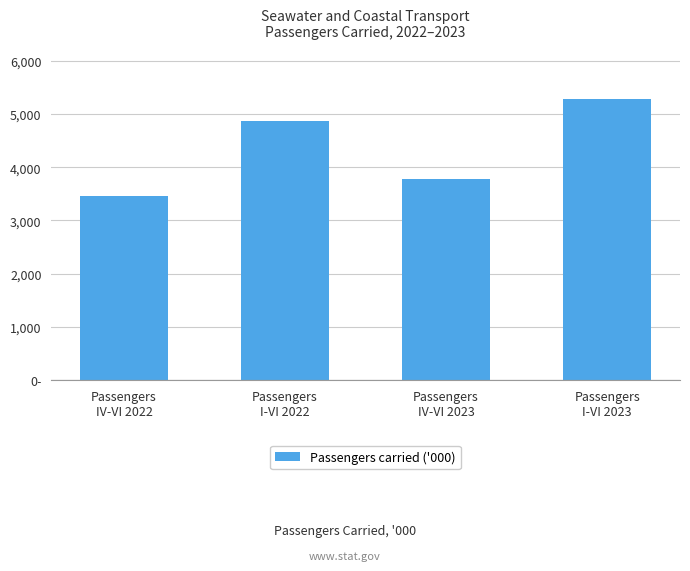

Are the bars horizontal?

No